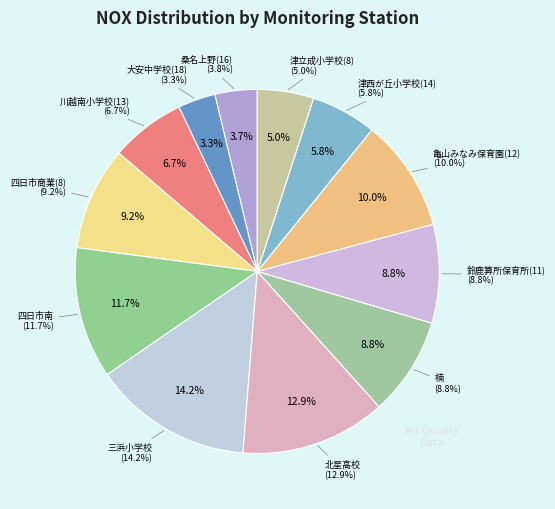

Which slice is the smallest?

大安中学校(18)